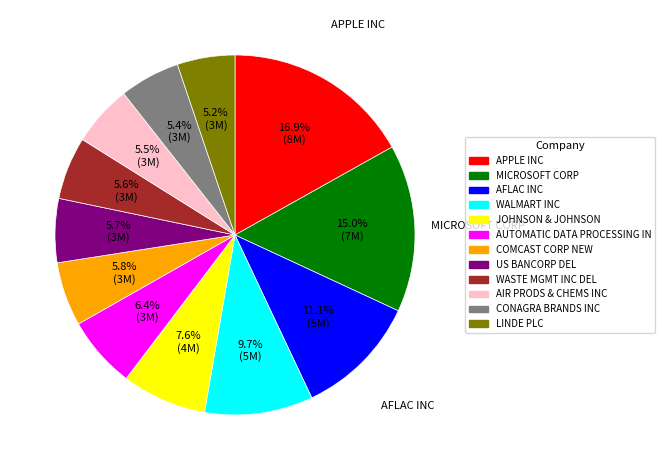

To the nearest percent, what is the average slice percentage?

8%